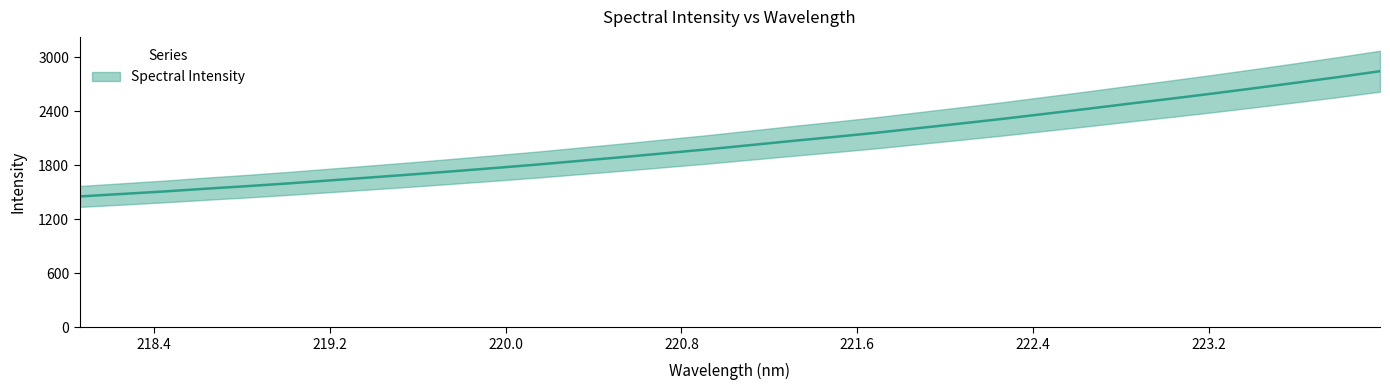

Which has a higher value, 219.9712 or 220.9264?

220.9264